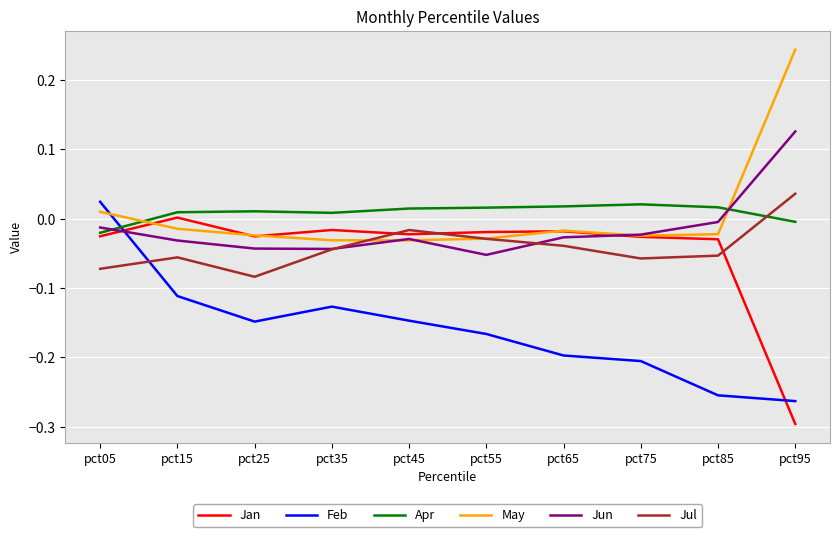

Is it true that Jul equals -0.0 at pct35?

True